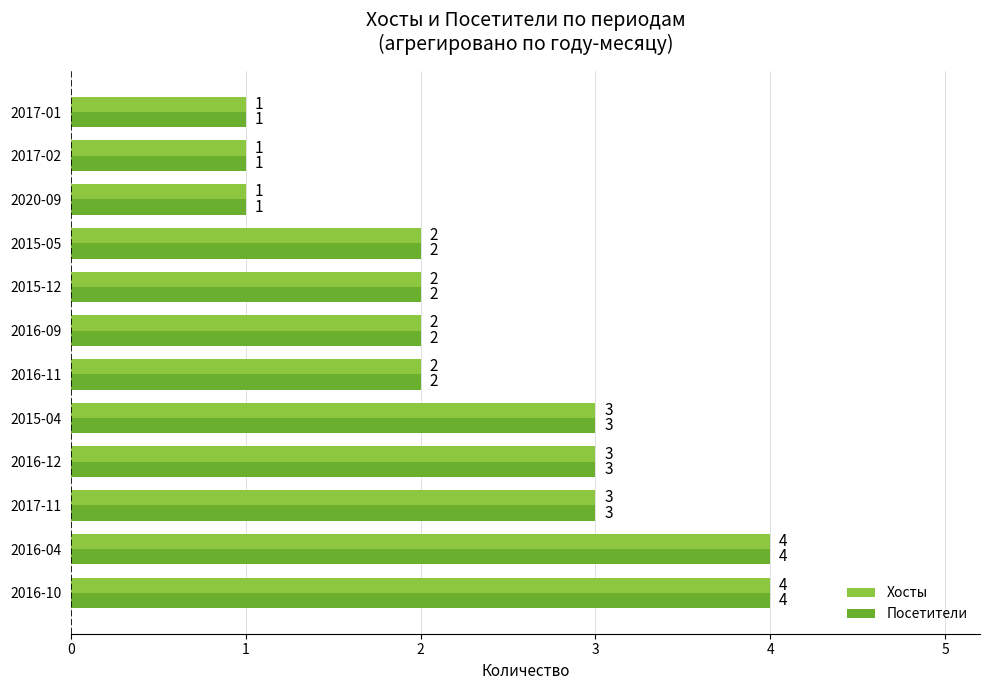

What is the maximum value for Посетители?

4